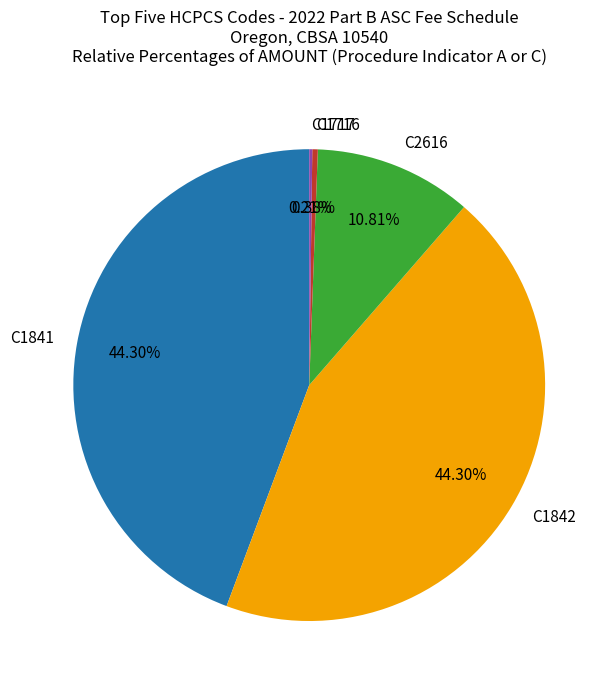

Do C1841 and C1716 together represent more than half of the pie?

No